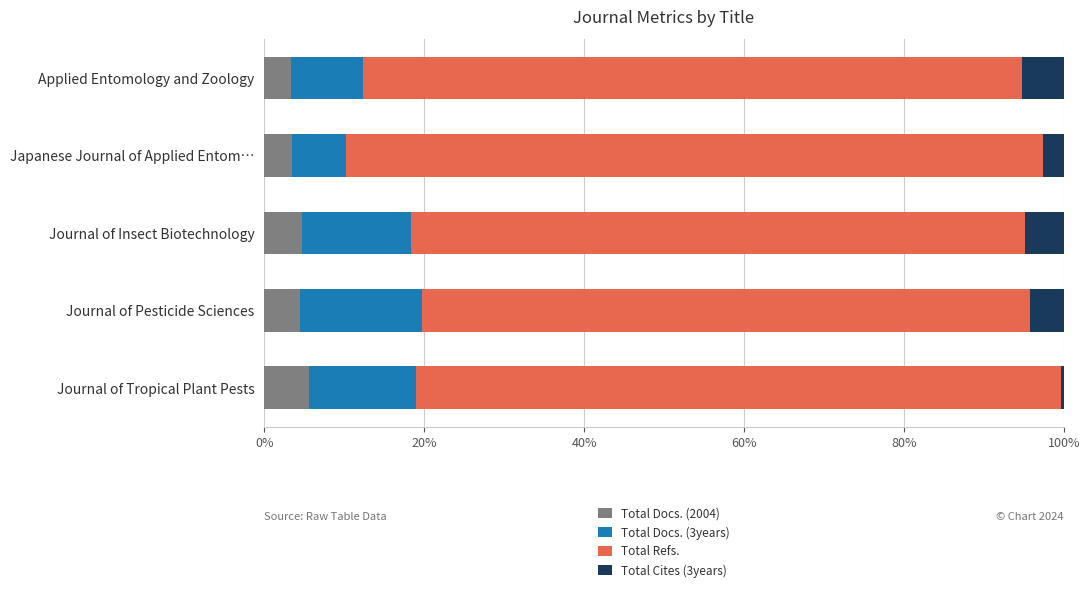

What is the highest value of the Total Docs. (2004) series?

5.6